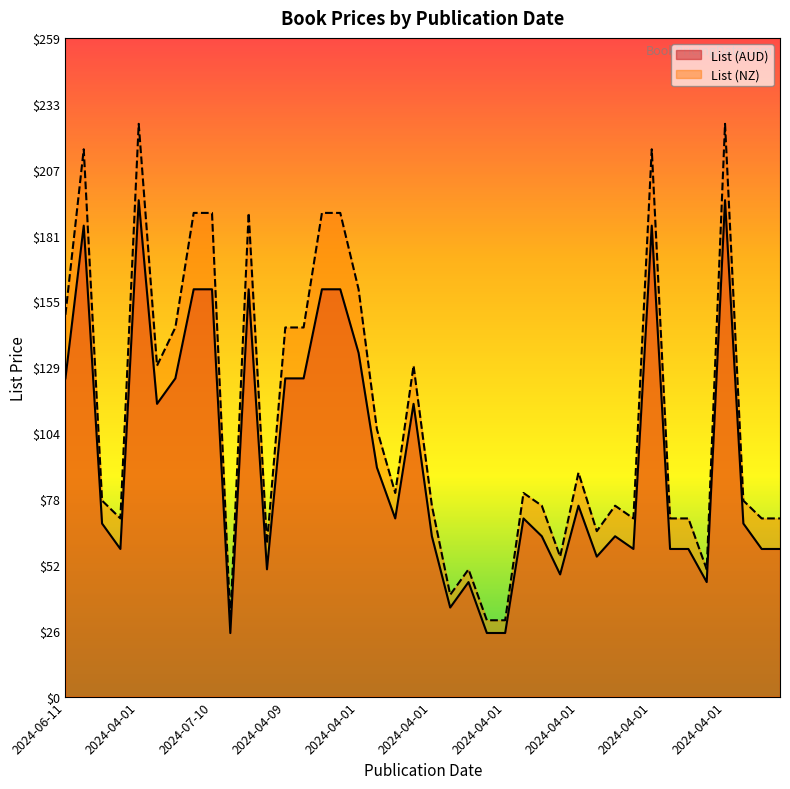

True or false: List (NZ) and List (AUD) intersect in this chart.

False